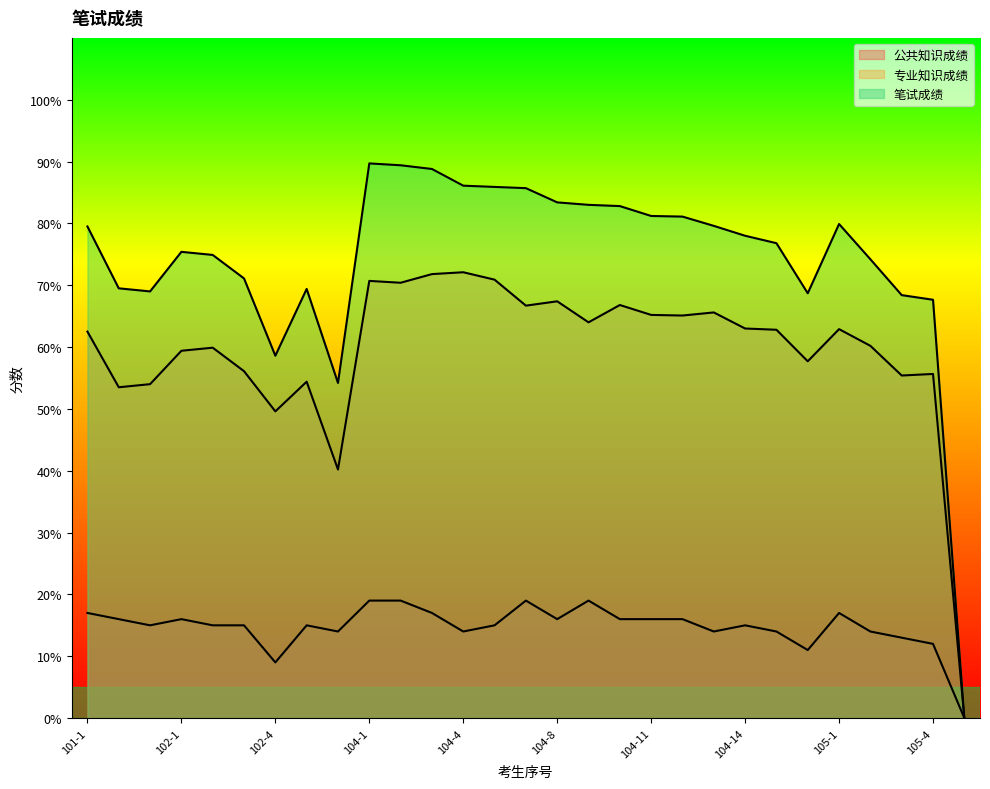

Reading left to right, extract all data points from this chart.

公共知识成绩: 17.0	16.0	15.0	16.0	15.0	15.0	9.0	15.0	14.0	19.0	19.0	17.0	14.0	15.0	19.0	16.0	19.0	16.0	16.0	16.0	14.0	15.0	14.0	11.0	17.0	14.0	13.0	12.0	0.0
专业知识成绩: 62.5	53.5	54.0	59.4	59.9	56.1	49.6	54.4	40.2	70.7	70.4	71.8	72.1	70.9	66.7	67.4	64.0	66.8	65.2	65.1	65.6	63.0	62.8	57.7	62.9	60.2	55.4	55.6	0.0
笔试成绩: 79.5	69.5	69.0	75.4	74.9	71.1	58.6	69.4	54.2	89.7	89.4	88.8	86.1	85.9	85.7	83.4	83.0	82.8	81.2	81.1	79.6	78.0	76.8	68.7	79.9	74.2	68.4	67.7	0.0